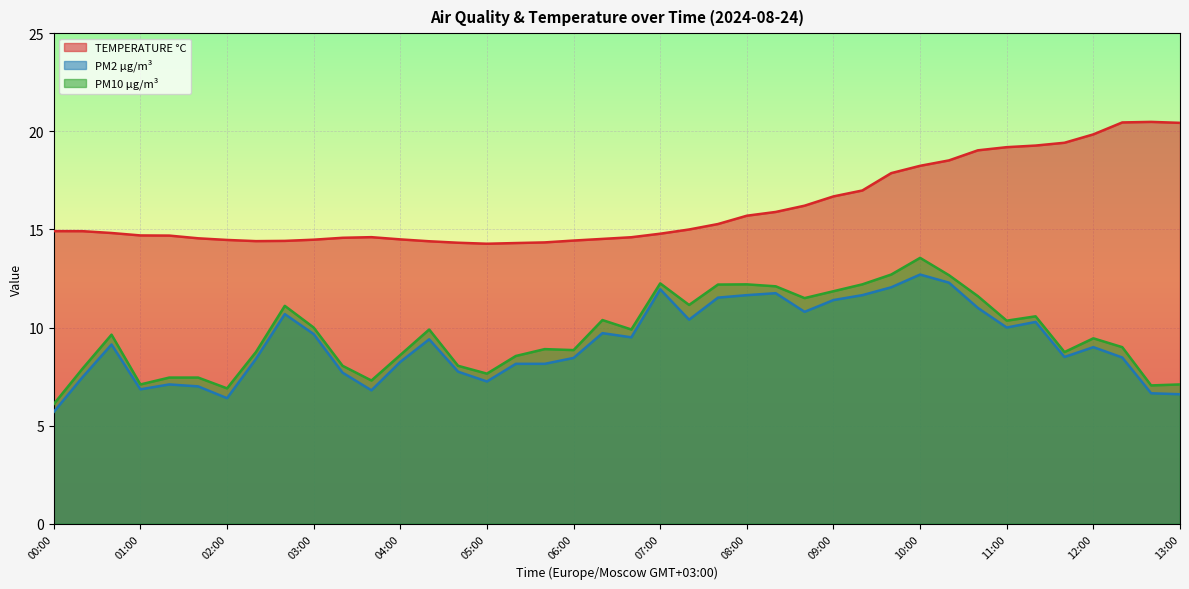

Between 01:40 and 10:20, which series saw the biggest shift?

PM2 µg/m³